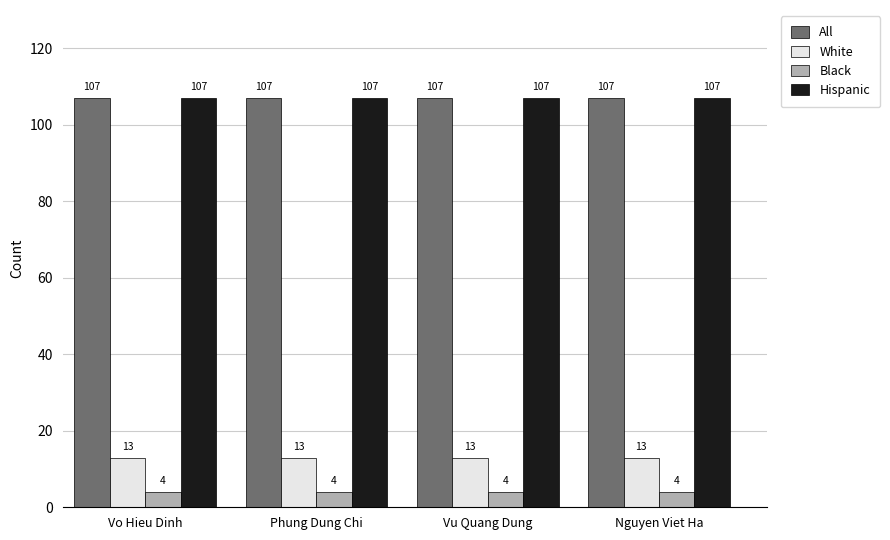

What is the label of the 3rd bar from the left?

Vu Quang Dung